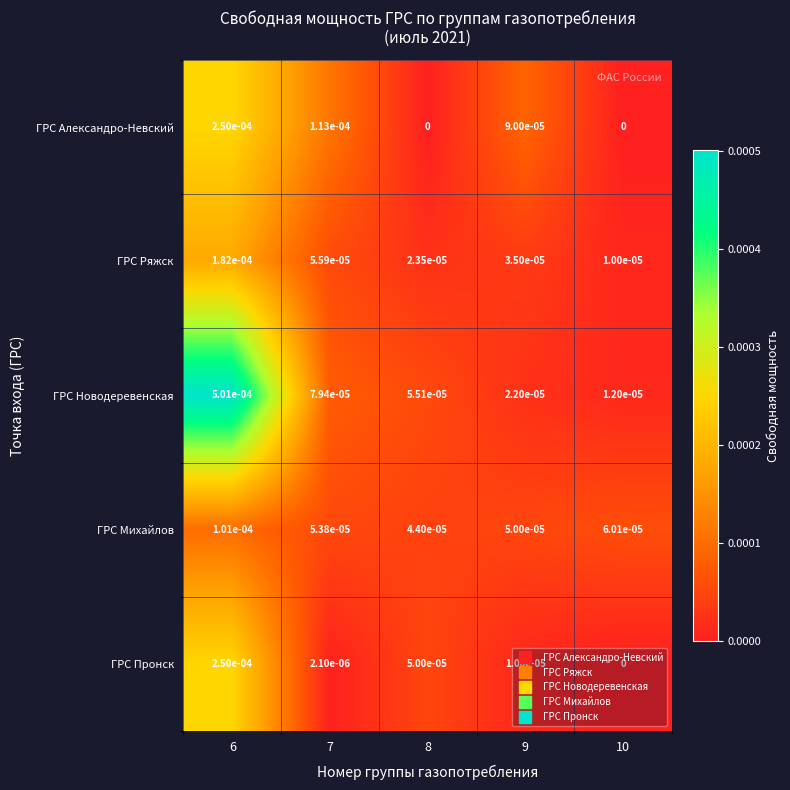

Is the value of ГРС Александро-Невский at 6 greater than the value of ГРС Михайлов at 9?

Yes